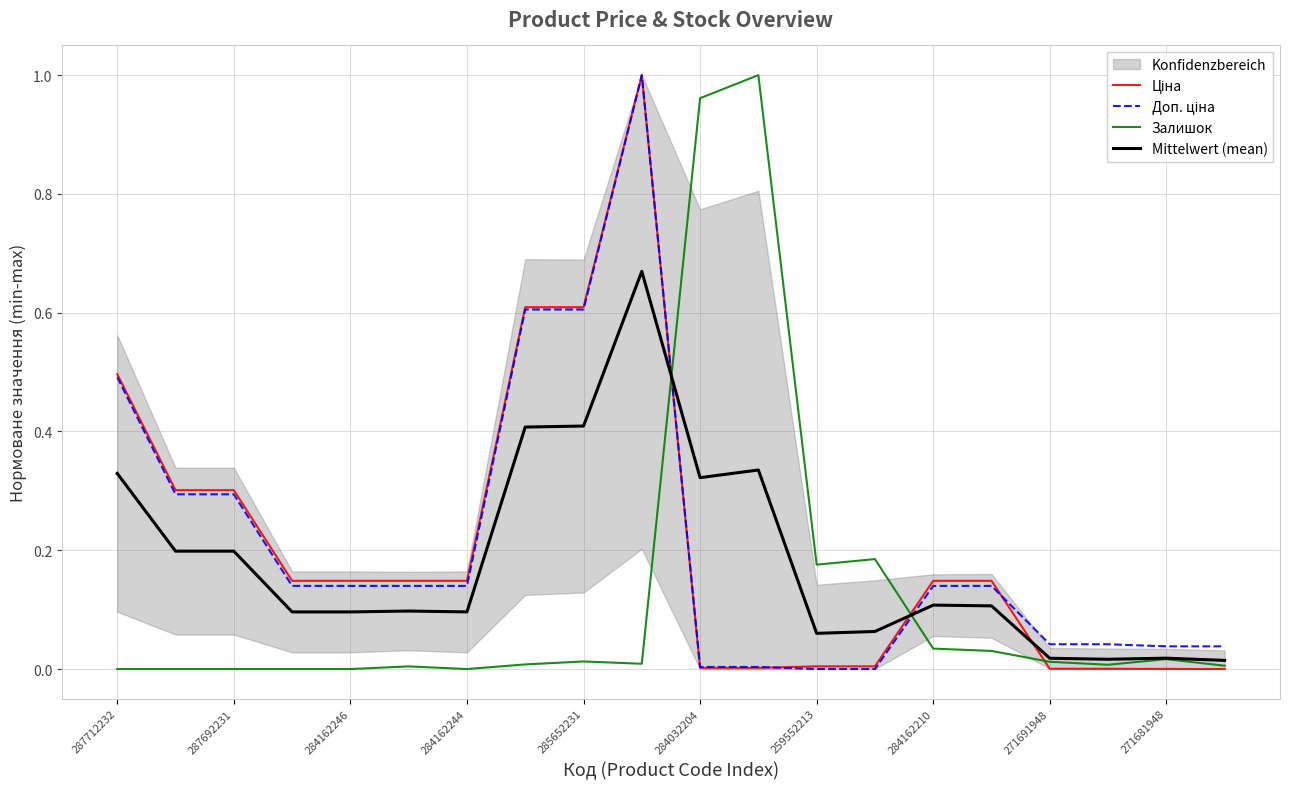

After their last crossing, which series has the higher values: Mittelwert (mean) or Ціна?

Mittelwert (mean)